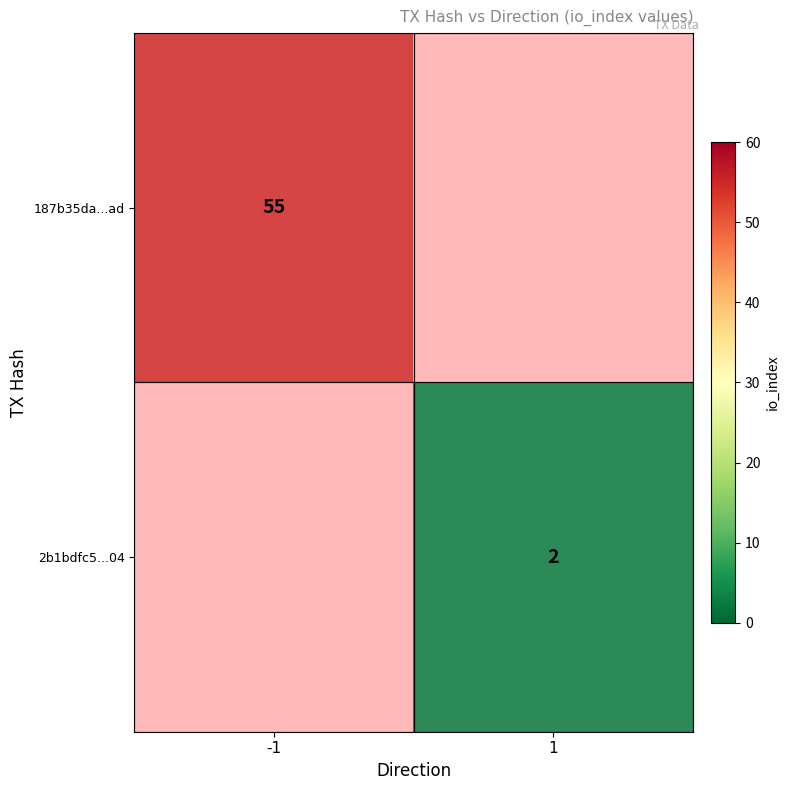

Is it true that 2b1bdfc59ea4983c9cd923d8d842b09c9dbf404 equals 0 at direction?

False